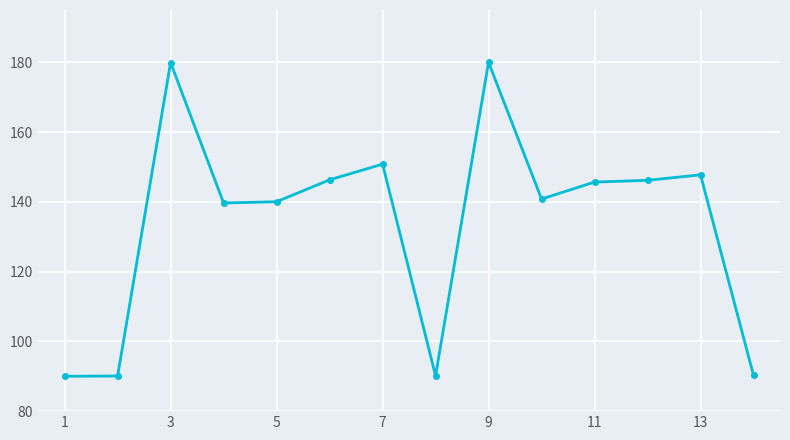

How many lines are shown in the chart?

1